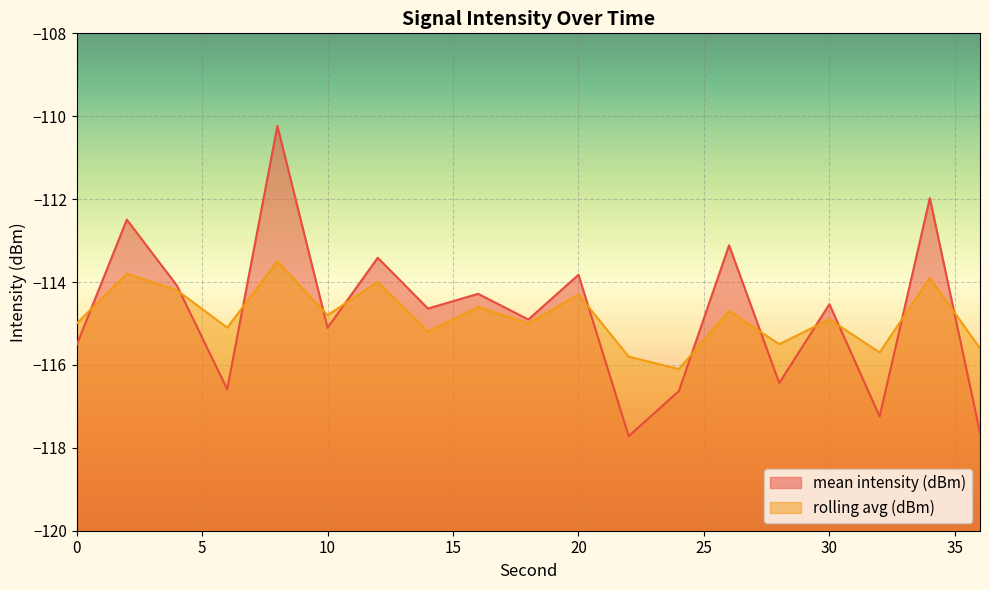

Which series has the largest range (max minus min)?

mean intensity (dBm)